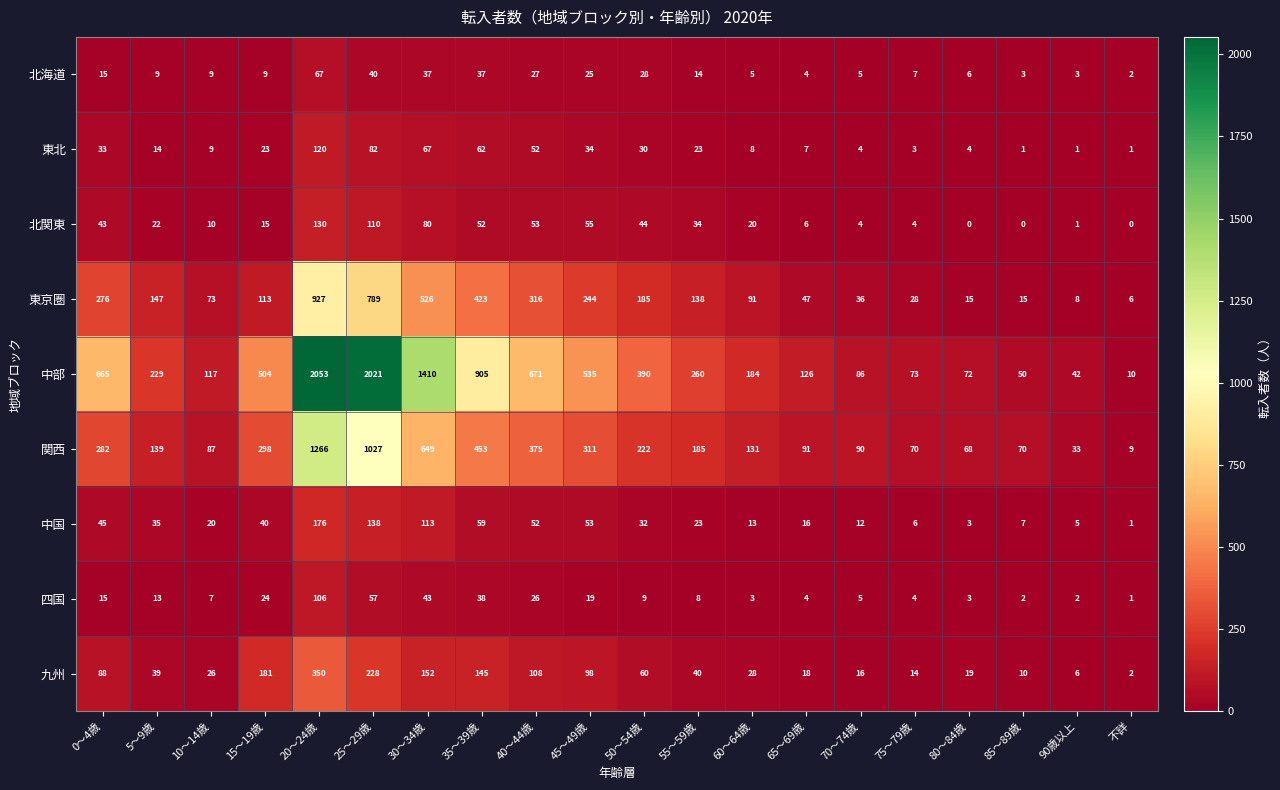

What is the difference between the maximum and minimum values in the 四国 series?

105